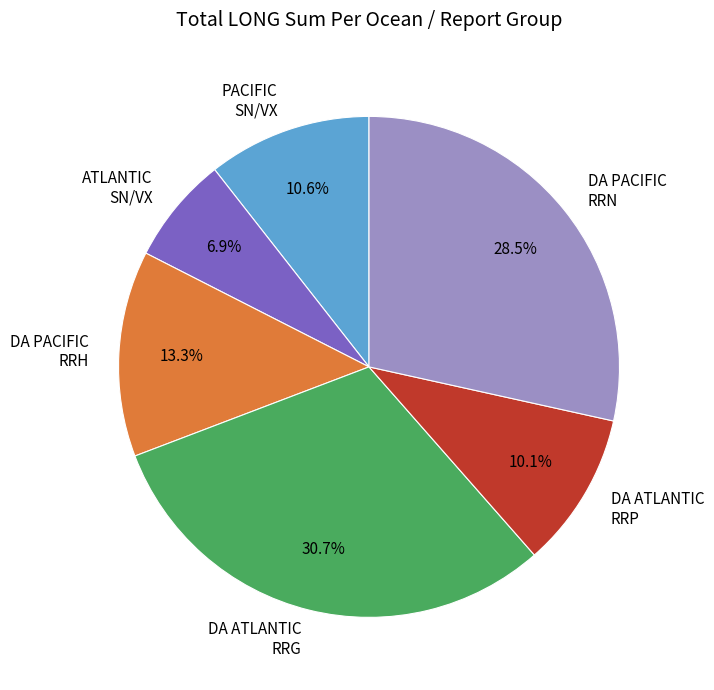

Does DA ATLANTIC RRP account for over 50% of the chart?

No